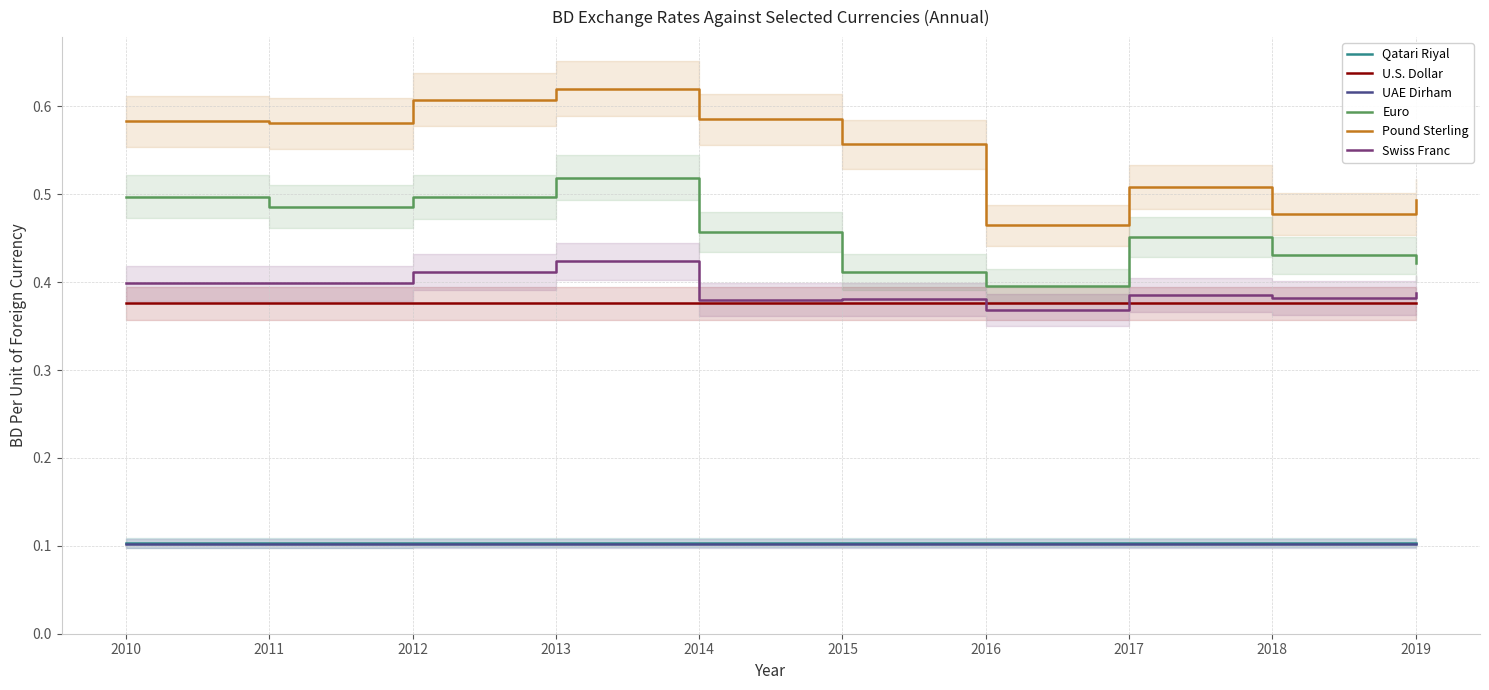

At which label is Euro closest to 0?

2016